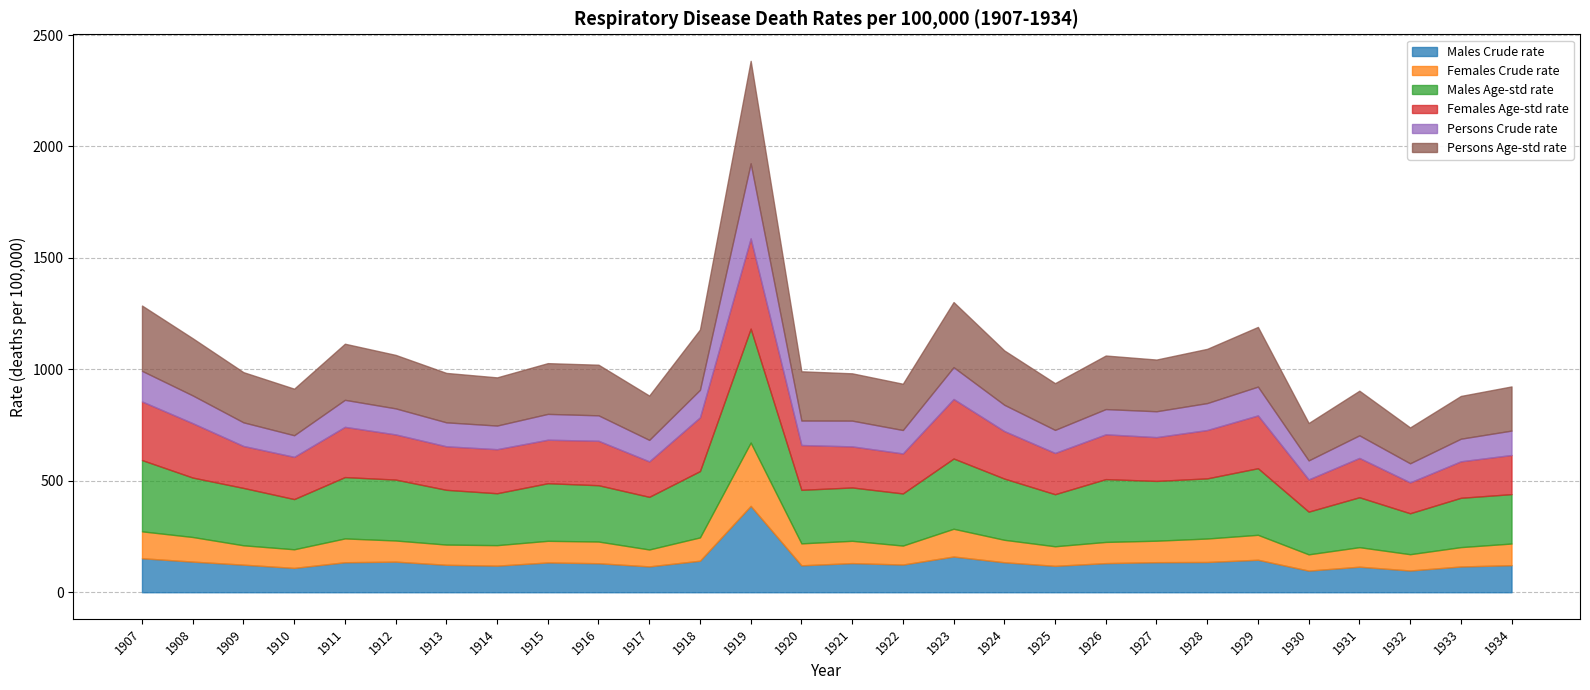

Which series has the largest total across all categories?

Males Age-std rate